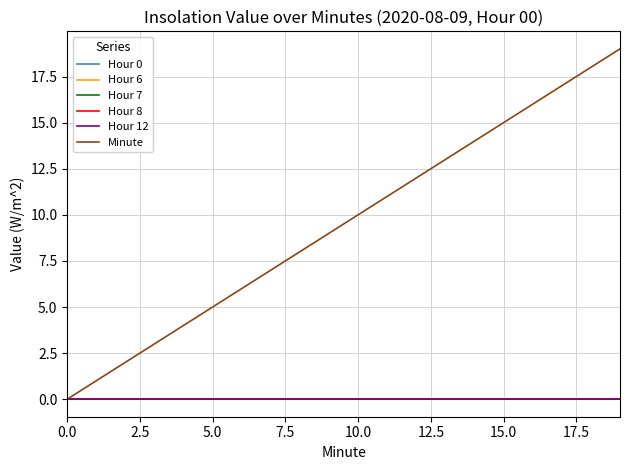

Reading left to right, extract all data points from this chart.

Hour 0: 0	0	0	0	0	0	0	0	0	0	0	0	0	0	0	0	0	0	0	0
Hour 6: 0	0	0	0	0	0	0	0	0	0	0	0	0	0	0	0	0	0	0	0
Hour 7: 0	0	0	0	0	0	0	0	0	0	0	0	0	0	0	0	0	0	0	0
Hour 8: 0	0	0	0	0	0	0	0	0	0	0	0	0	0	0	0	0	0	0	0
Hour 12: 0	0	0	0	0	0	0	0	0	0	0	0	0	0	0	0	0	0	0	0
Minute: 0	1	2	3	4	5	6	7	8	9	10	11	12	13	14	15	16	17	18	19